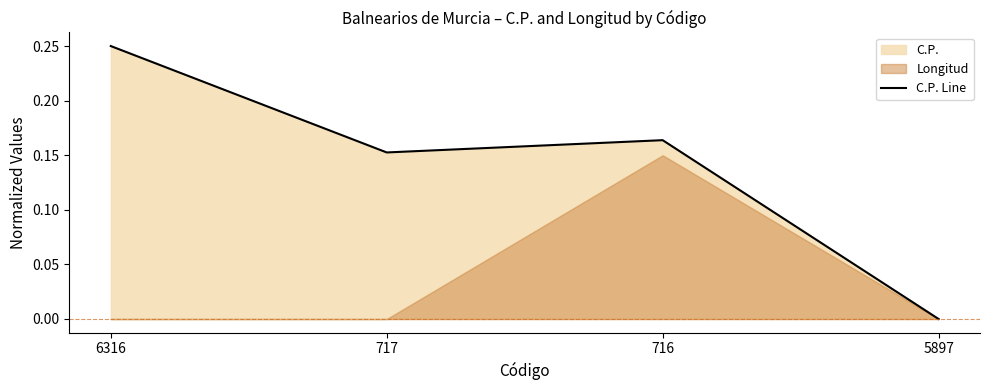

List the labels in order of value, smallest first.

5897, 717, 716, 6316